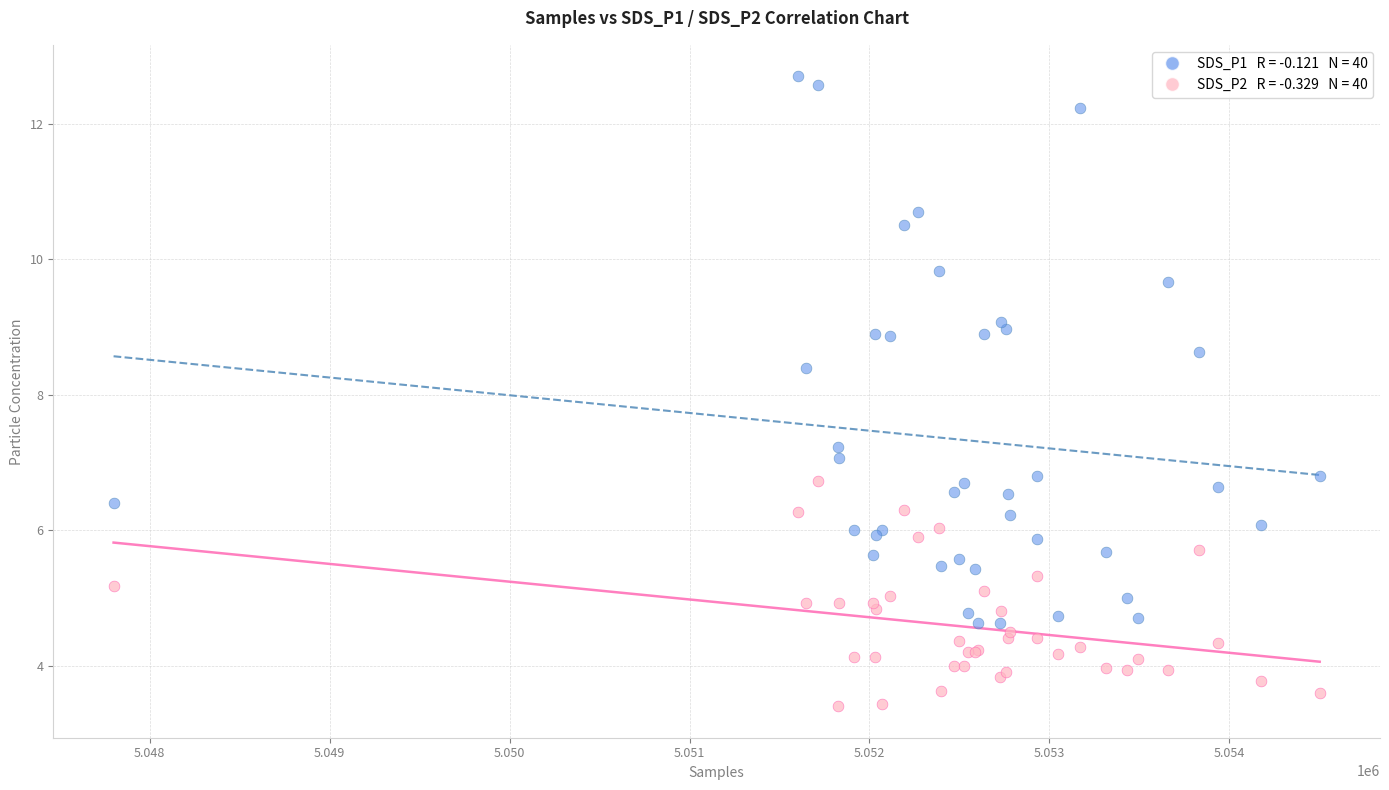

Across all series, what Y value is closest to 8?

8.4